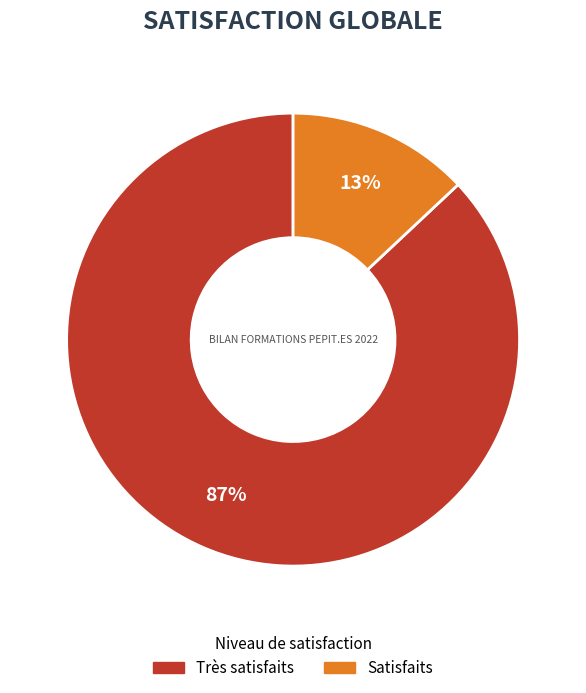

Does any single category account for the majority?

Yes